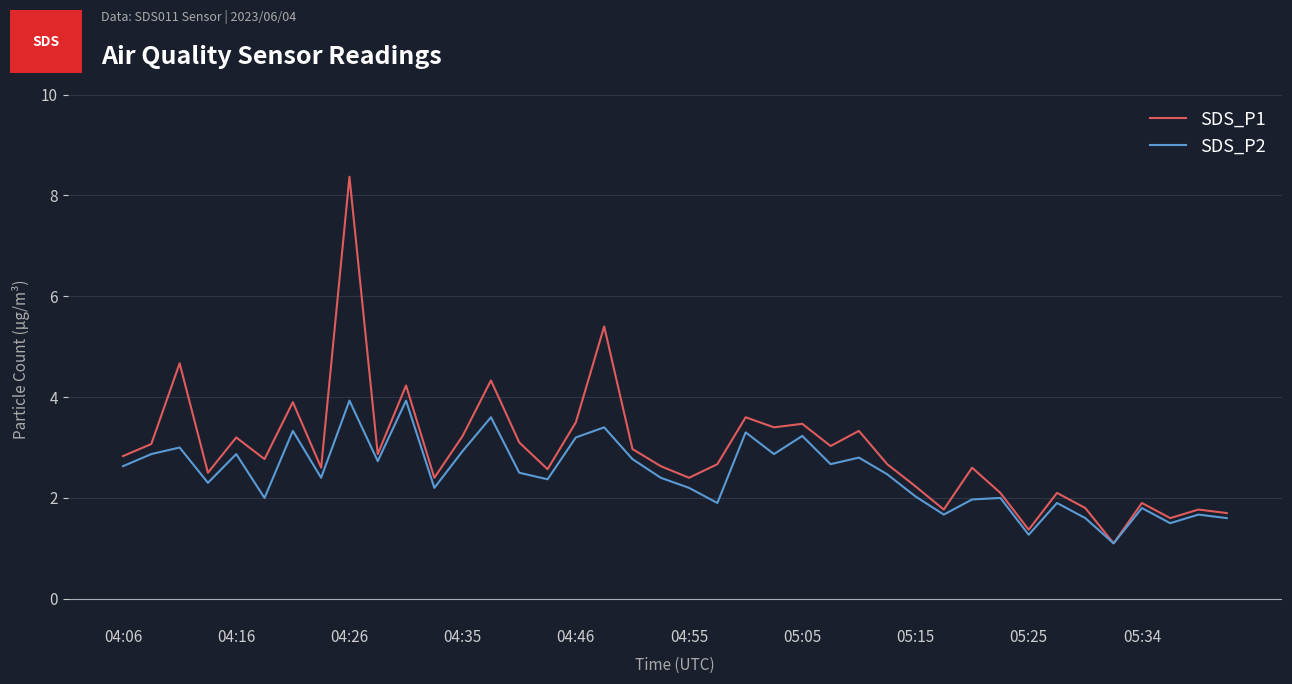

How many values in the SDS_P1 series exceed 2?

32